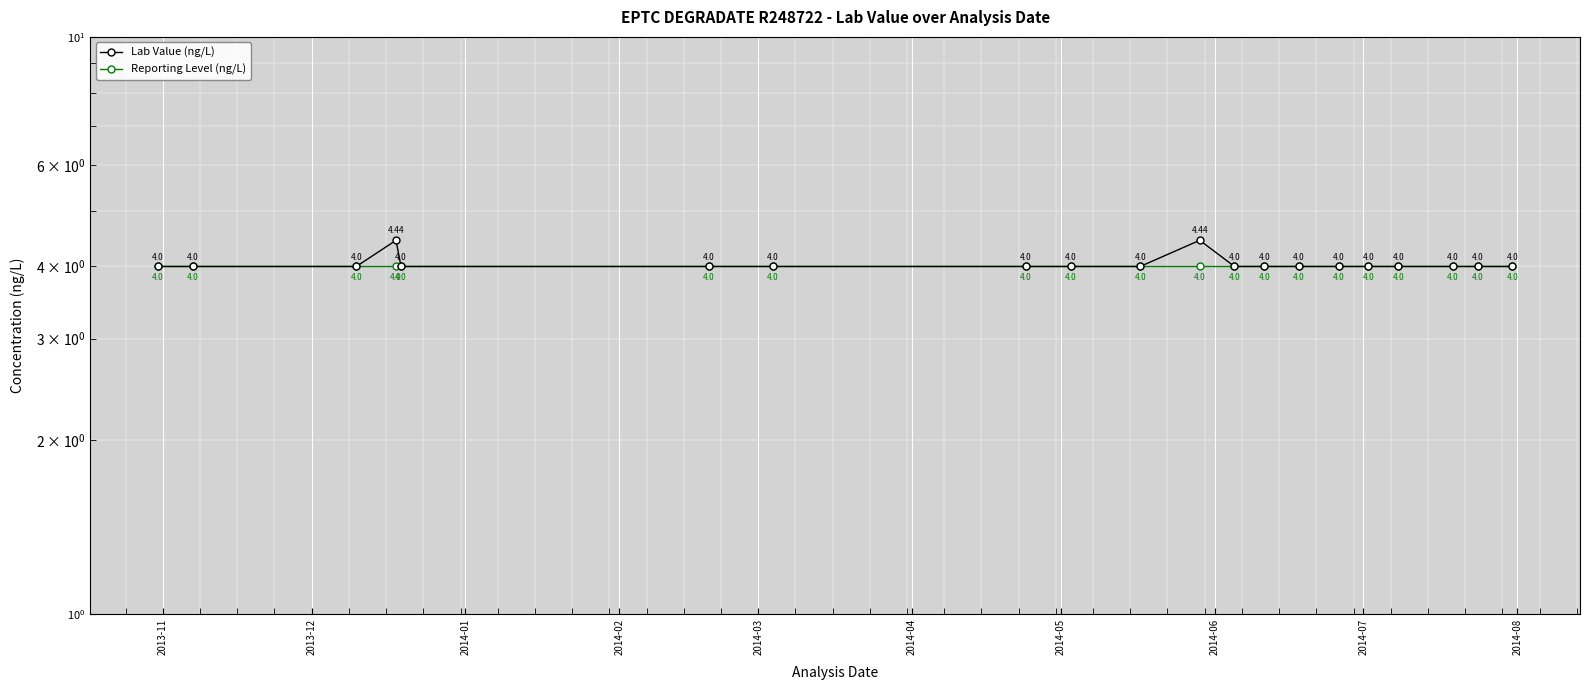

At which label does Lab Value (ng/L) reach its minimum?

2013-11